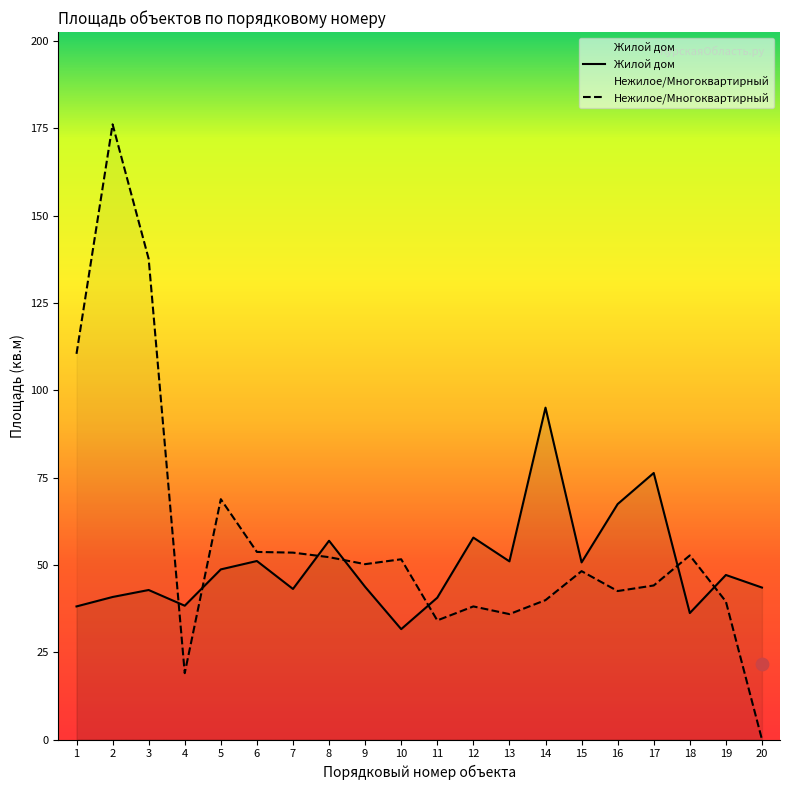

At how many categories does at least one series exceed 69?

5